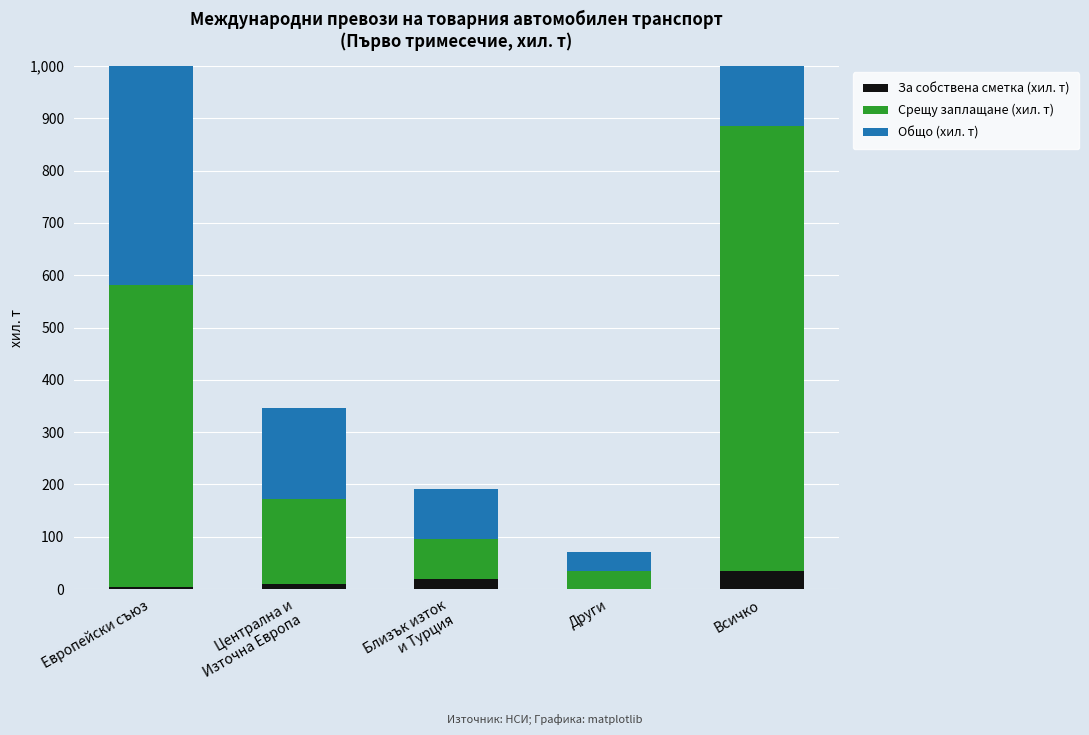

At which category is the sum across all series the highest?

Всичко